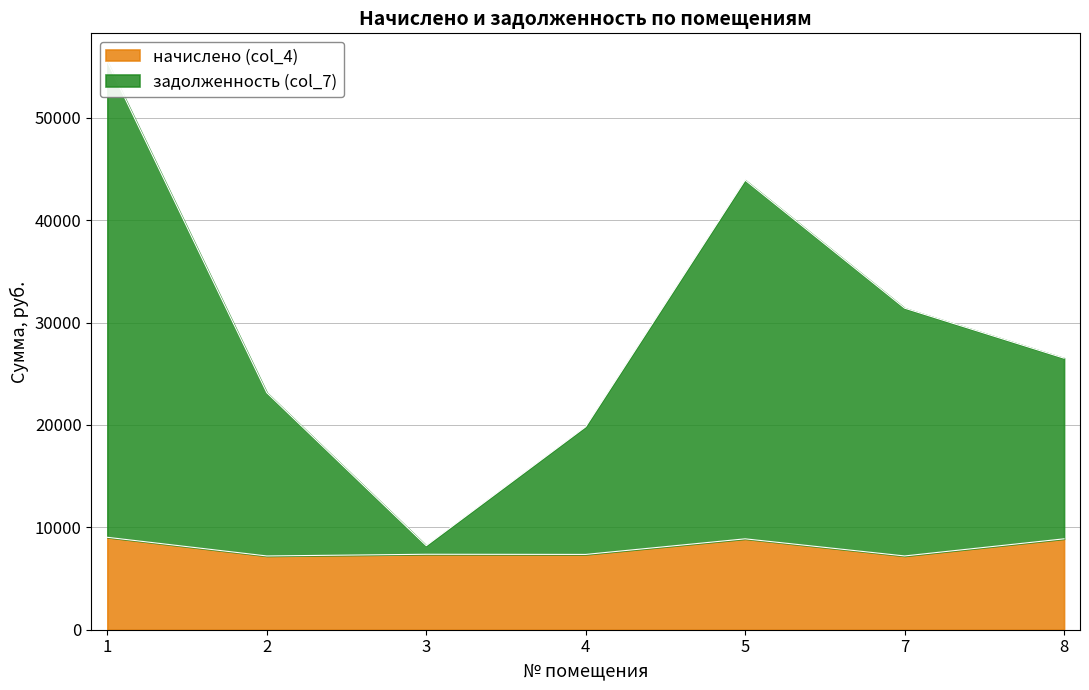

Rank the series by their average value, from highest to lowest.

задолженность (col_7), начислено (col_4)